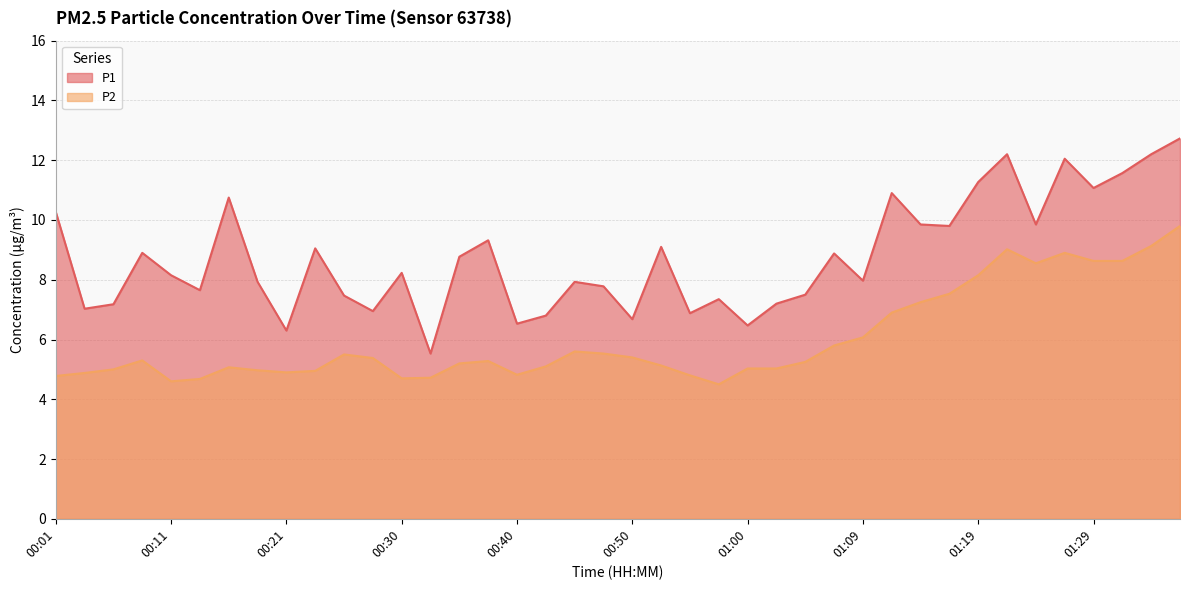

Reading left to right, extract all data points from this chart.

P1: 10.3	7.0	7.2	8.9	8.2	7.7	10.8	7.9	6.3	9.1	7.5	7.0	8.2	5.5	8.8	9.3	6.5	6.8	7.9	7.8	6.7	9.1	6.9	7.3	6.5	7.2	7.5	8.9	8.0	10.9	9.8	9.8	11.3	12.2	9.8	12.1	11.1	11.6	12.2	12.7
P2: 4.8	4.9	5.0	5.3	4.6	4.7	5.1	5.0	4.9	5.0	5.5	5.4	4.7	4.7	5.2	5.3	4.8	5.1	5.6	5.5	5.4	5.1	4.8	4.5	5.0	5.0	5.2	5.8	6.1	6.9	7.2	7.5	8.2	9.0	8.6	8.9	8.6	8.6	9.1	9.8